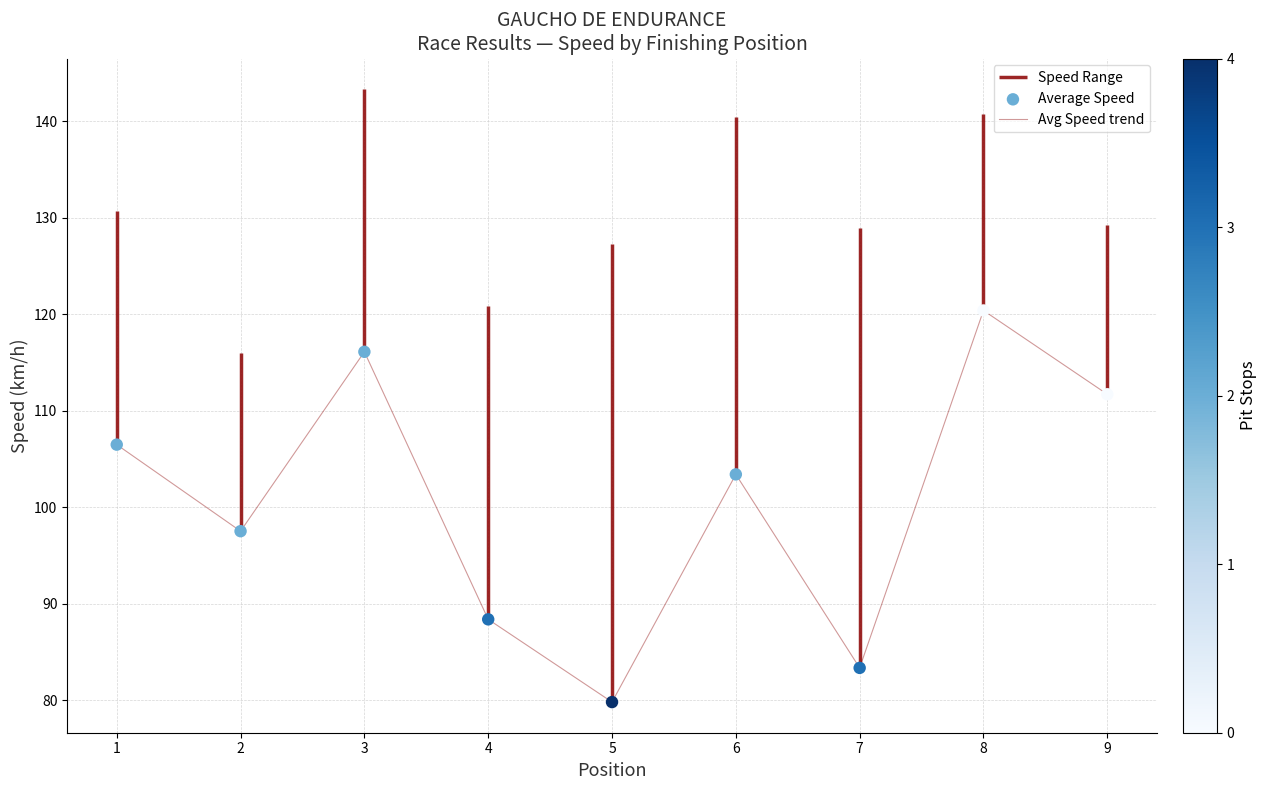

At which category is the sum across all series the highest?

8